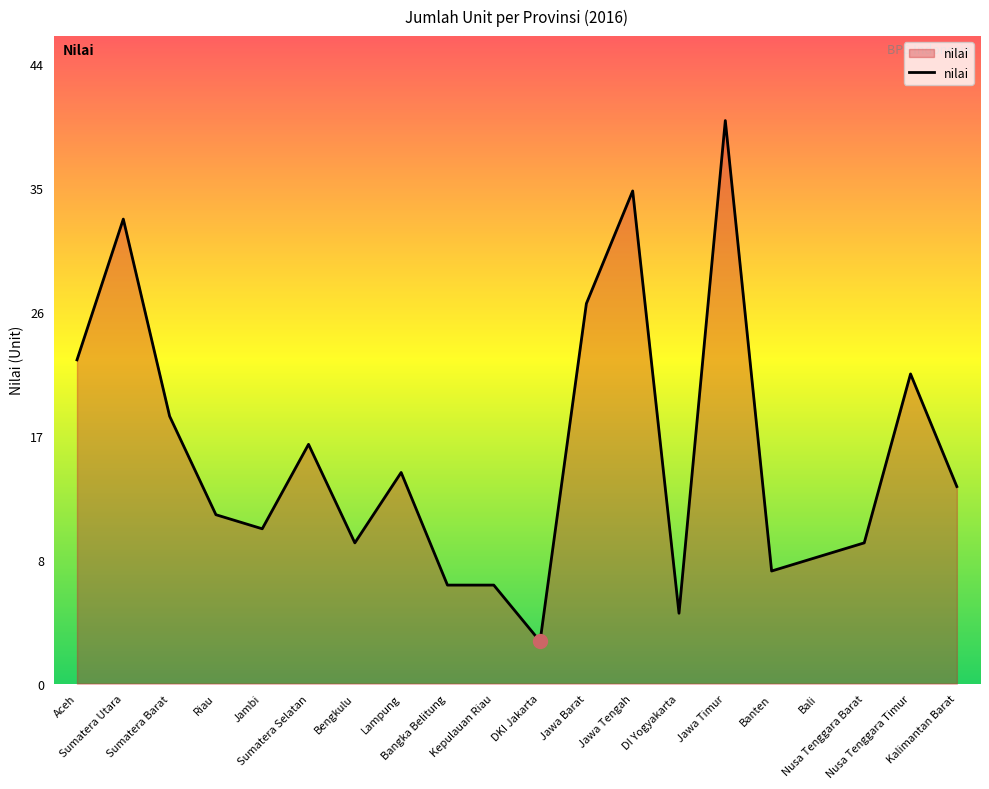

Reading left to right, list all the values displayed in this chart.

23	33	19	12	11	17	10	15	7	7	3	27	35	5	40	8	9	10	22	14